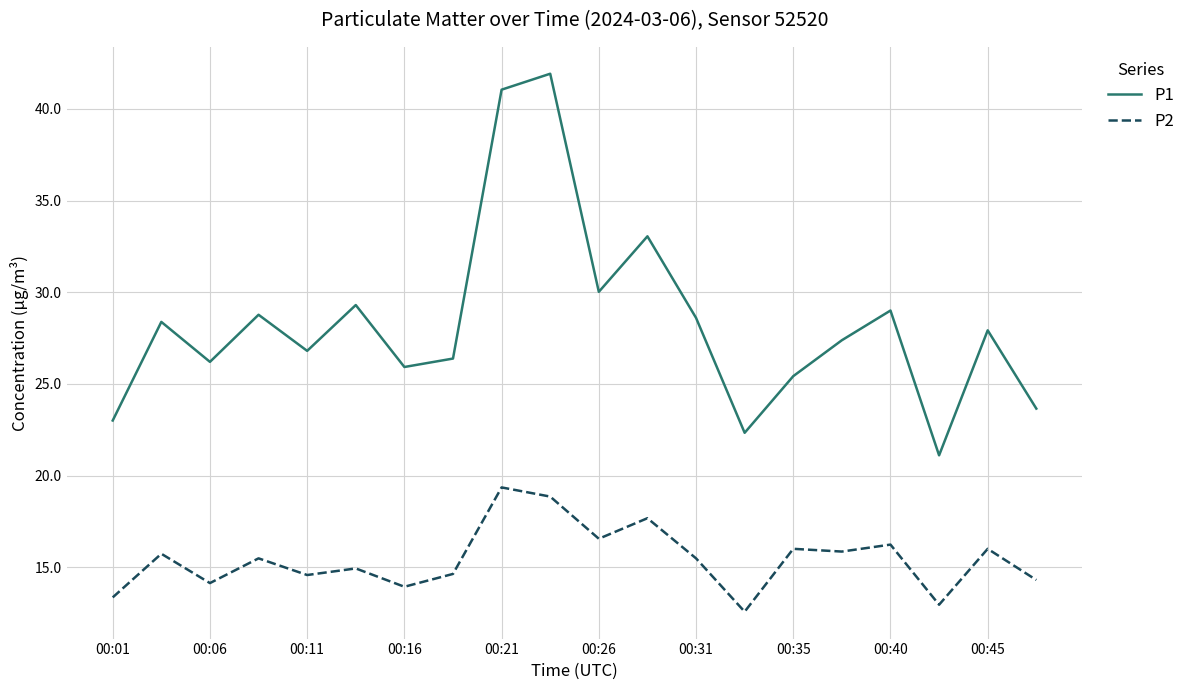

True or false: P1 and P2 intersect in this chart.

False